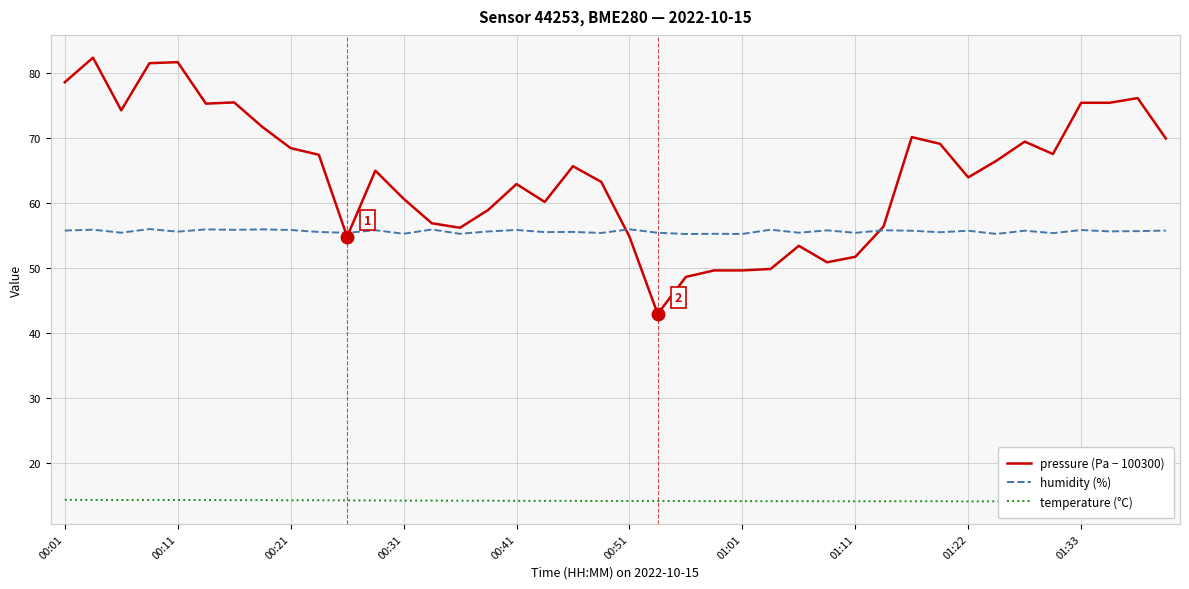

What are all the series names shown in the legend?

pressure (Pa − 100300), humidity (%), temperature (°C)